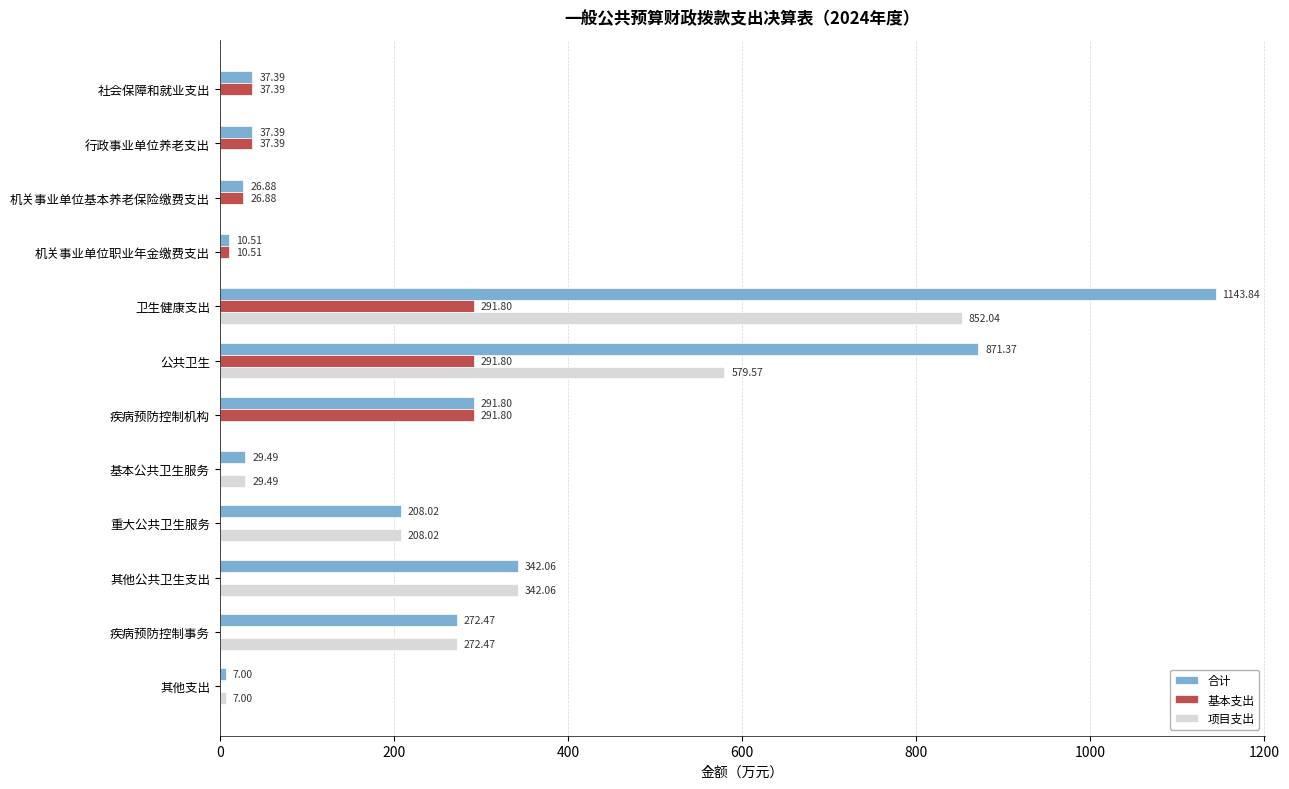

Is the value of 基本支出 at 重大公共卫生服务 greater than the value of 项目支出 at 其他支出?

No